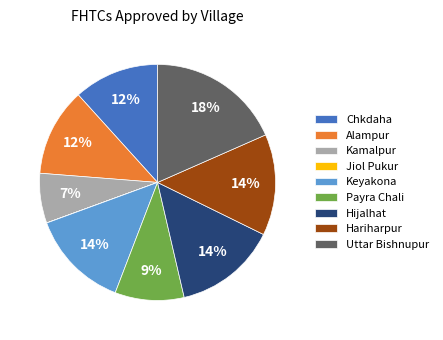

To the nearest percent, what is the difference between the largest and smallest slice percentages?

18%